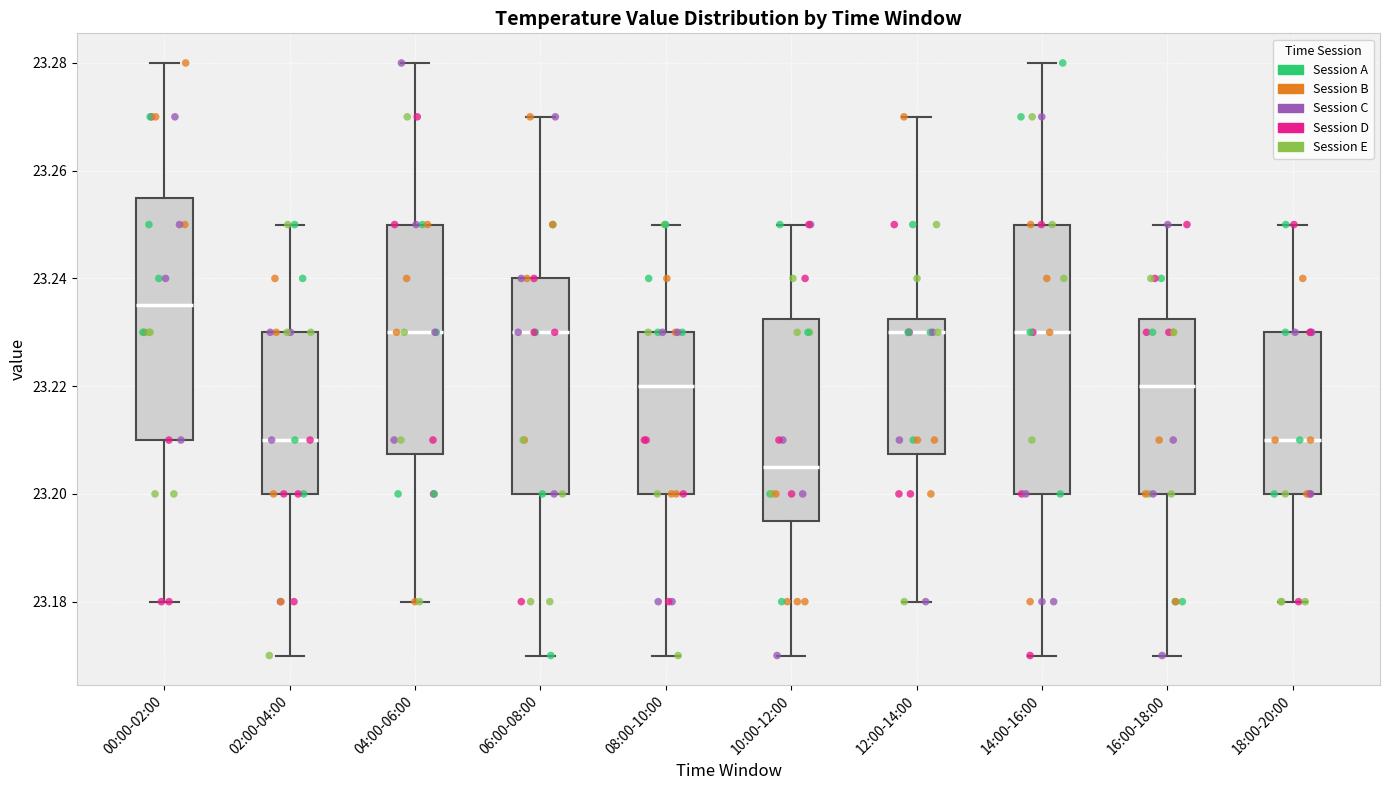

Which box's median line is the lowest?

10:00-12:00